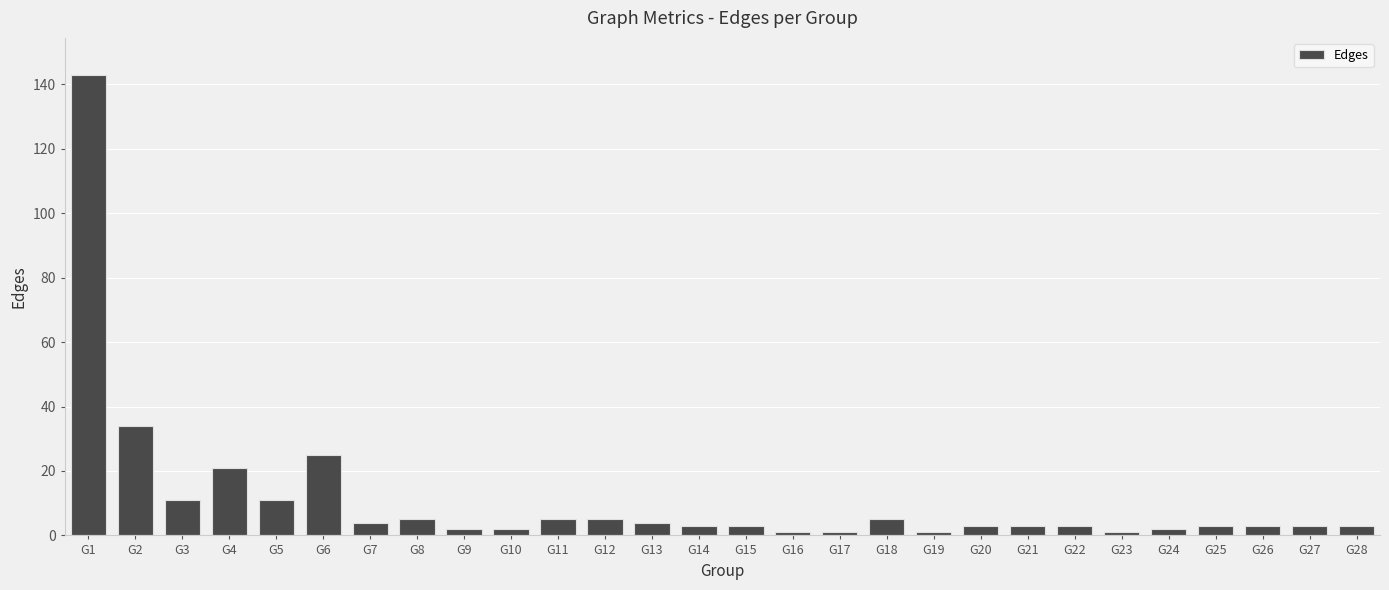

Is it true that the value at G28 is 3?

True